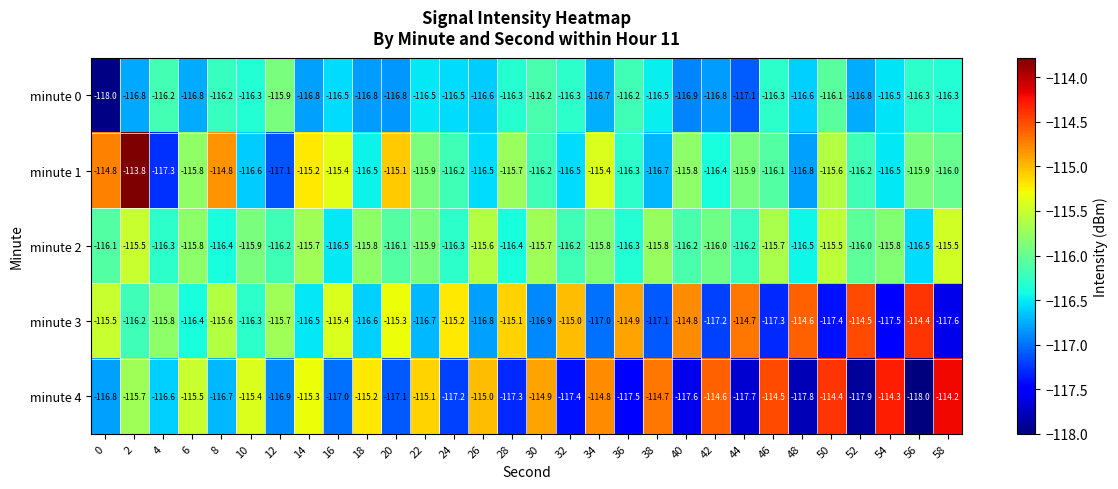

At which label does minute 4 reach its minimum?

56